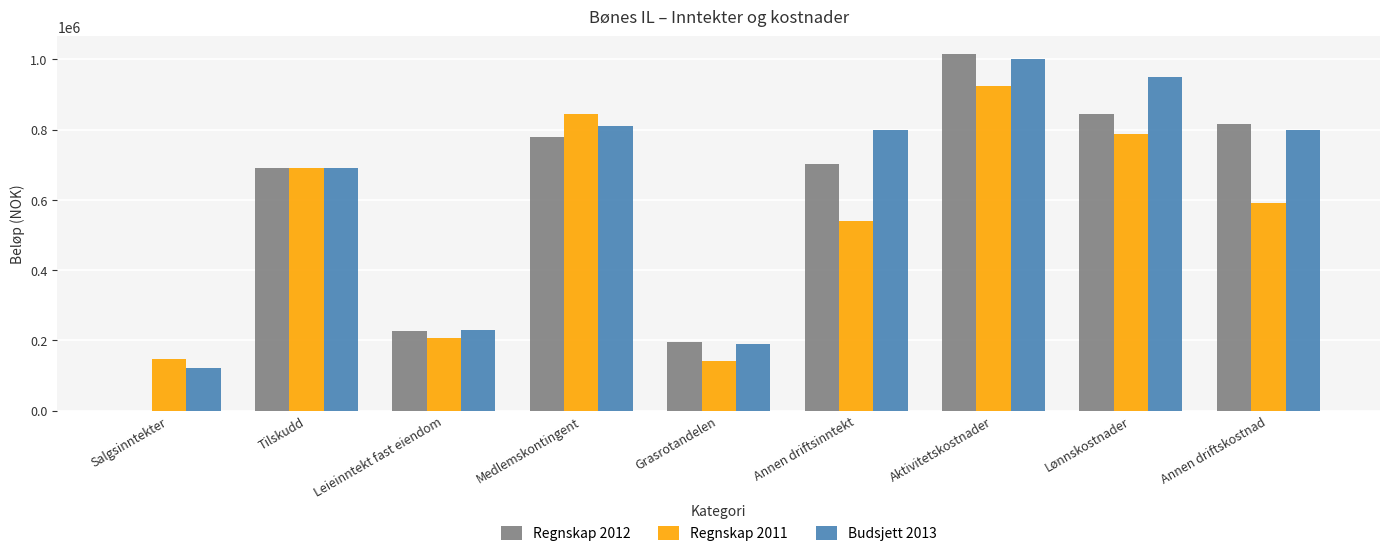

How many series are shown in this chart?

3